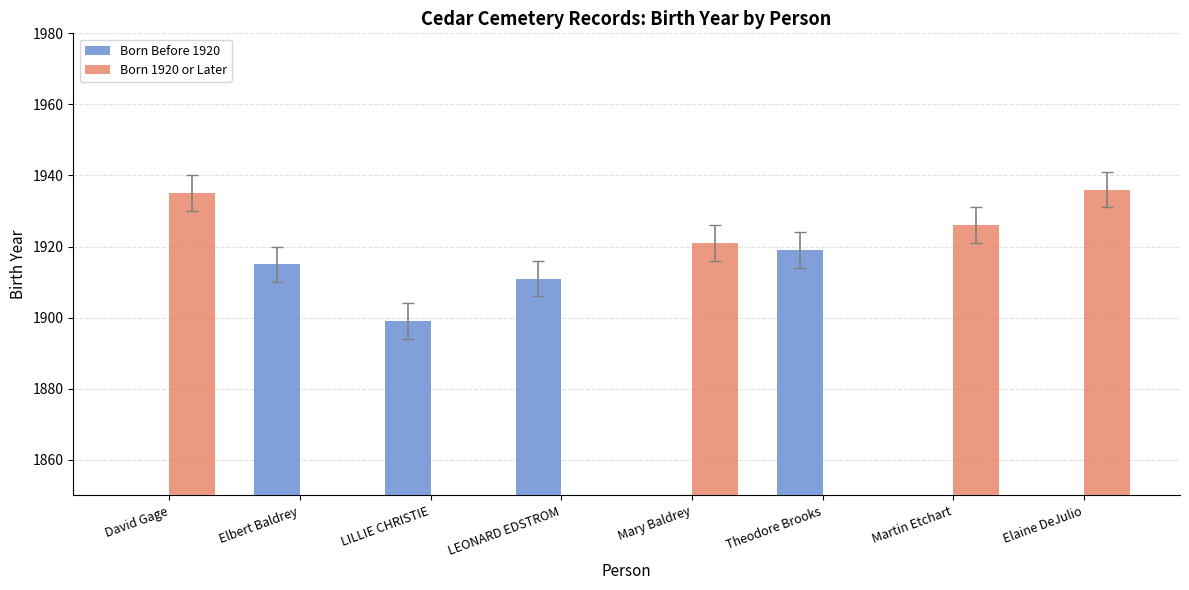

How many categories are shown in the chart?

8